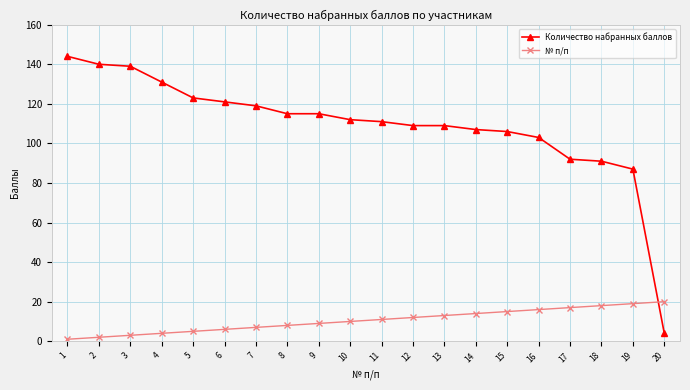

What is the spread (max minus min) of values at 16?

87